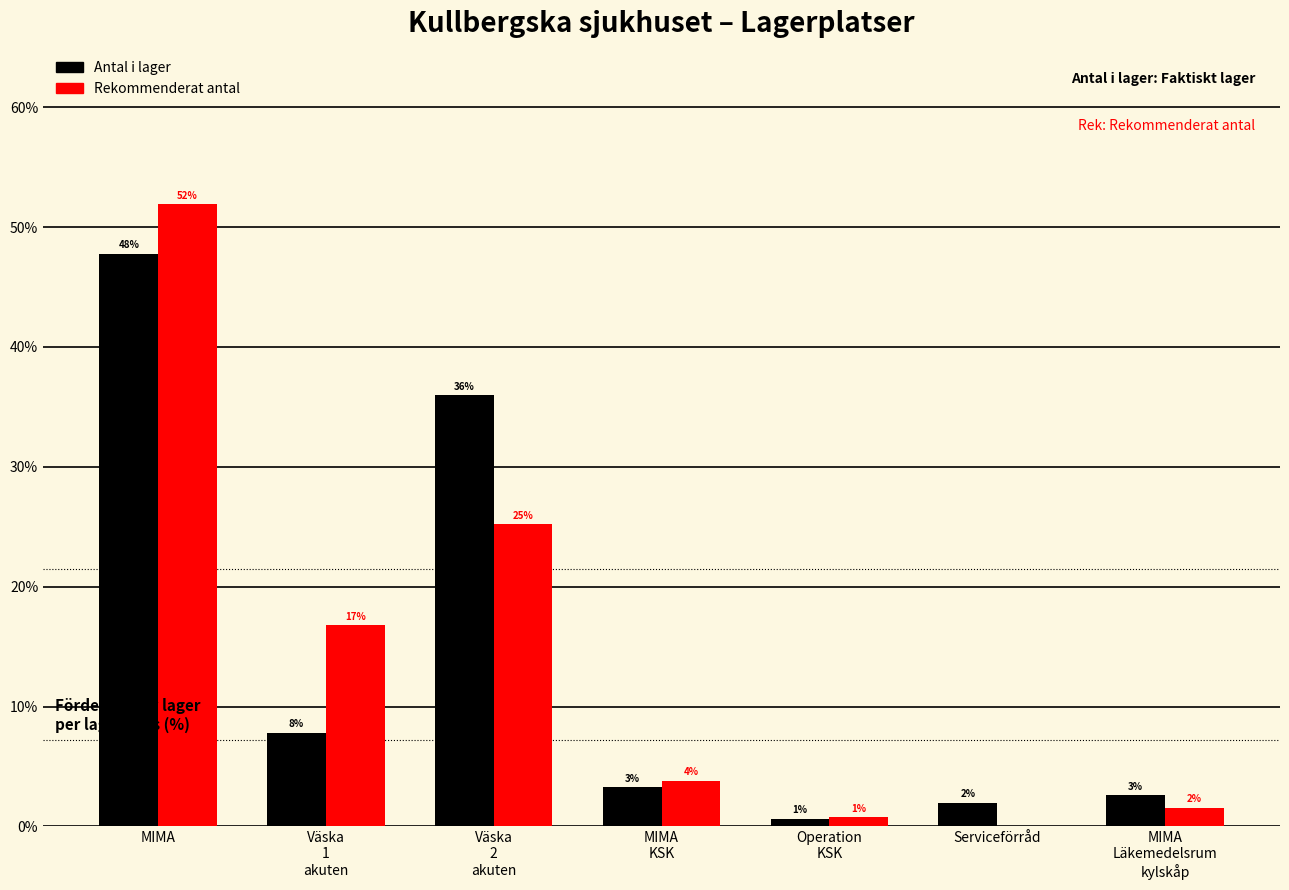

What are all the series names shown in the legend?

Antal i lager, Rekommenderat antal